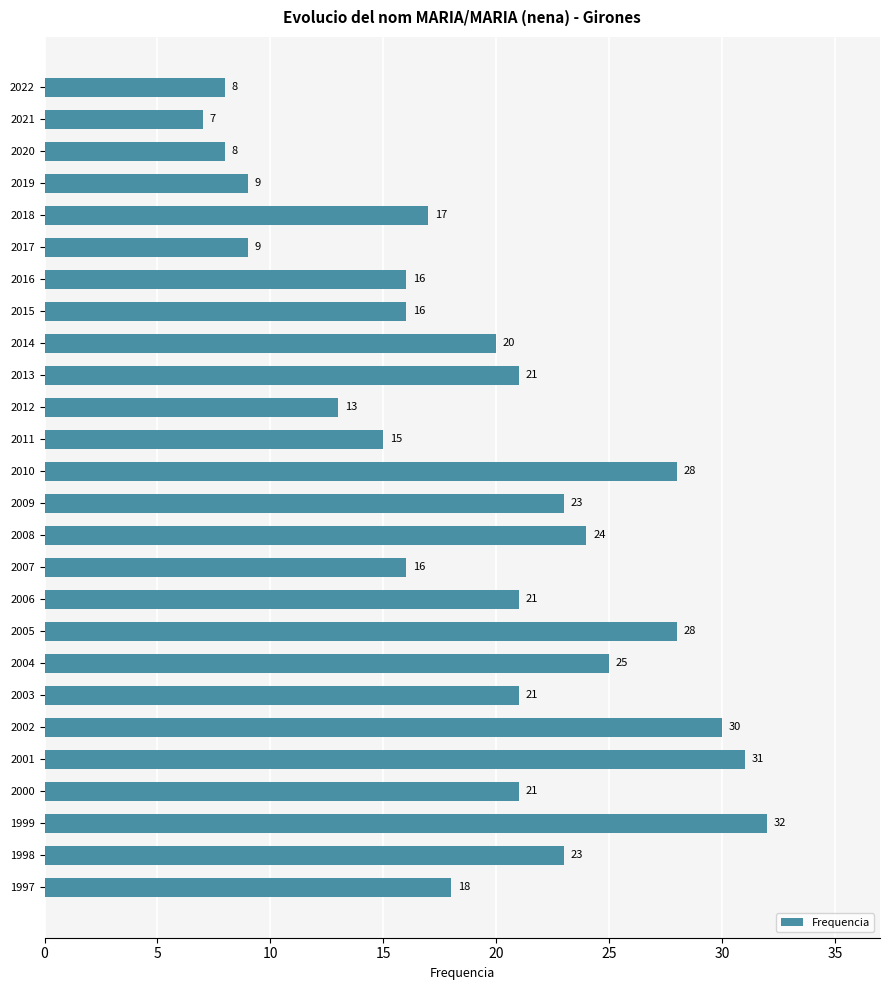

Reading top to bottom, extract all data points from this chart.

2022=8	2021=7	2020=8	2019=9	2018=17	2017=9	2016=16	2015=16	2014=20	2013=21	2012=13	2011=15	2010=28	2009=23	2008=24	2007=16	2006=21	2005=28	2004=25	2003=21	2002=30	2001=31	2000=21	1999=32	1998=23	1997=18